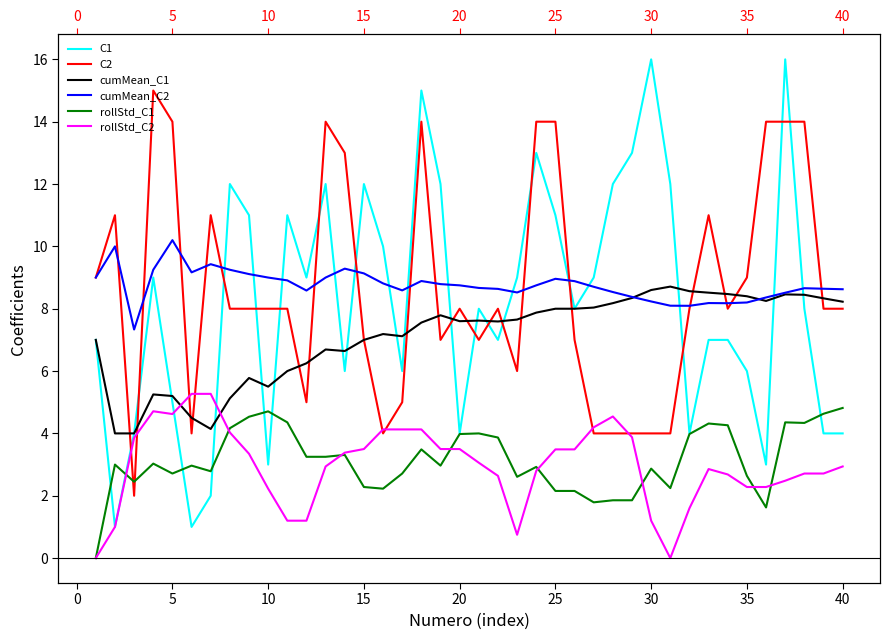

How many lines are shown in the chart?

6